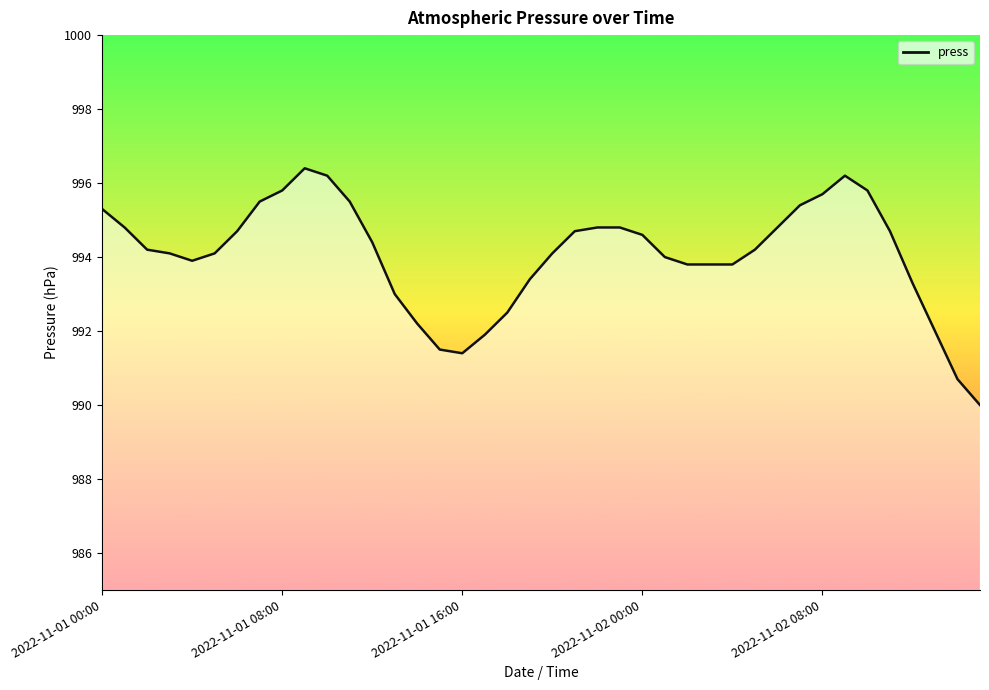

What is the minimum value shown in the chart?

990.0